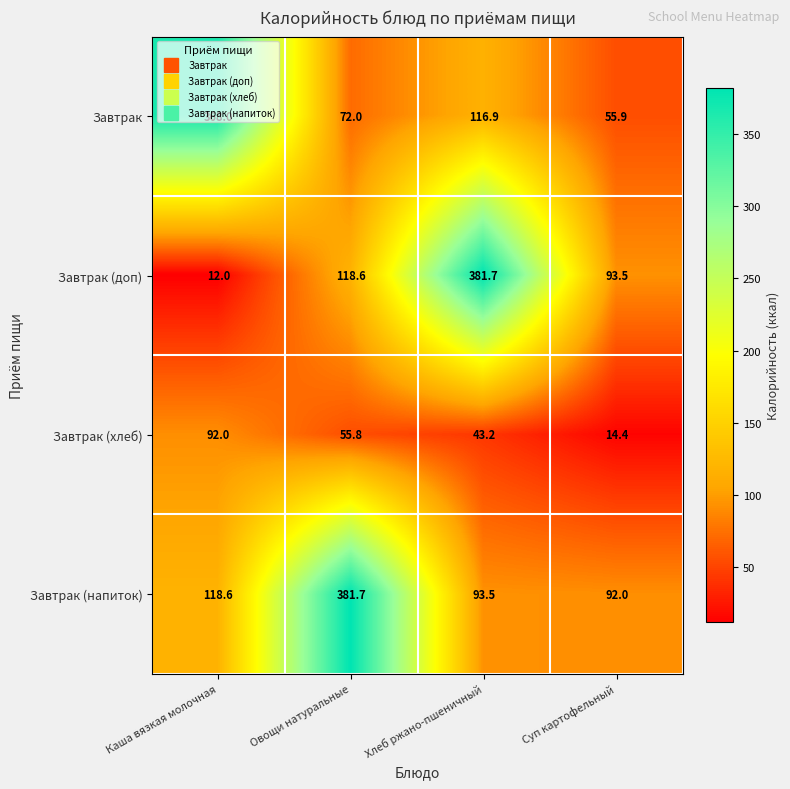

What is the total value across all series at Каша вязкая молочная?

590.6